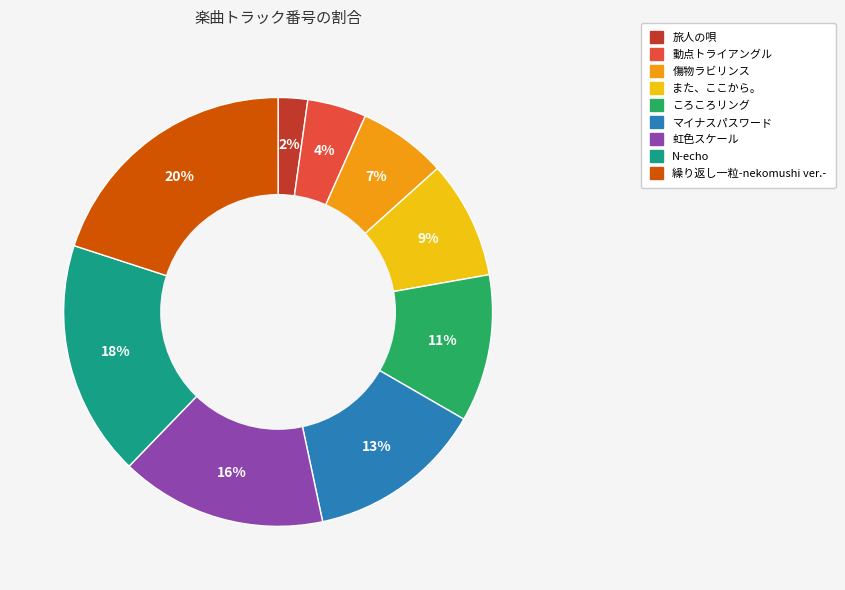

Between N-echo and 動点トライアングル, which is larger?

N-echo